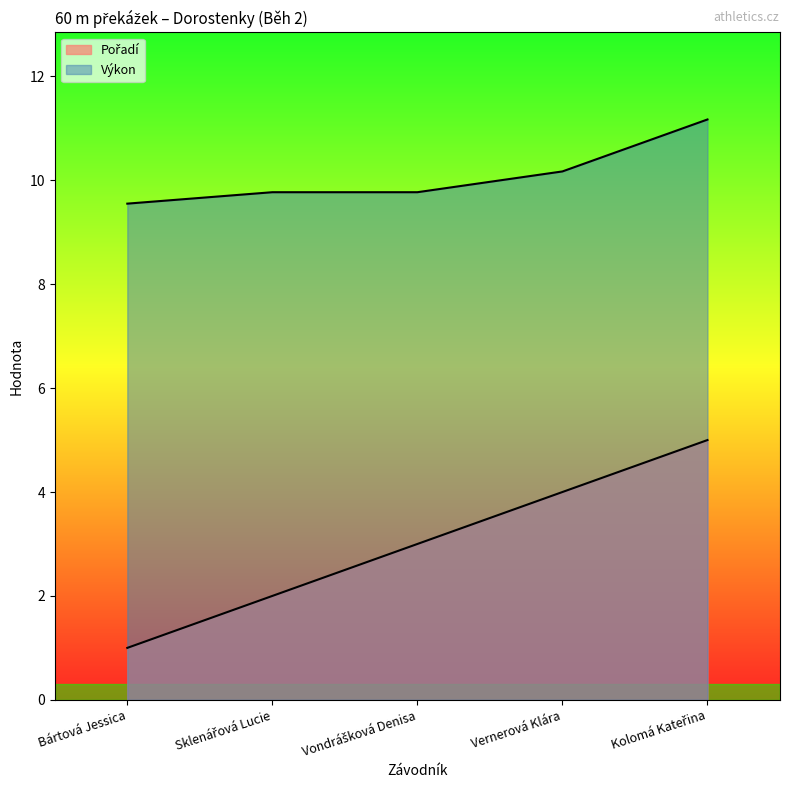

True or false: Výkon has a value of 12.7 at Bártová Jessica.

False